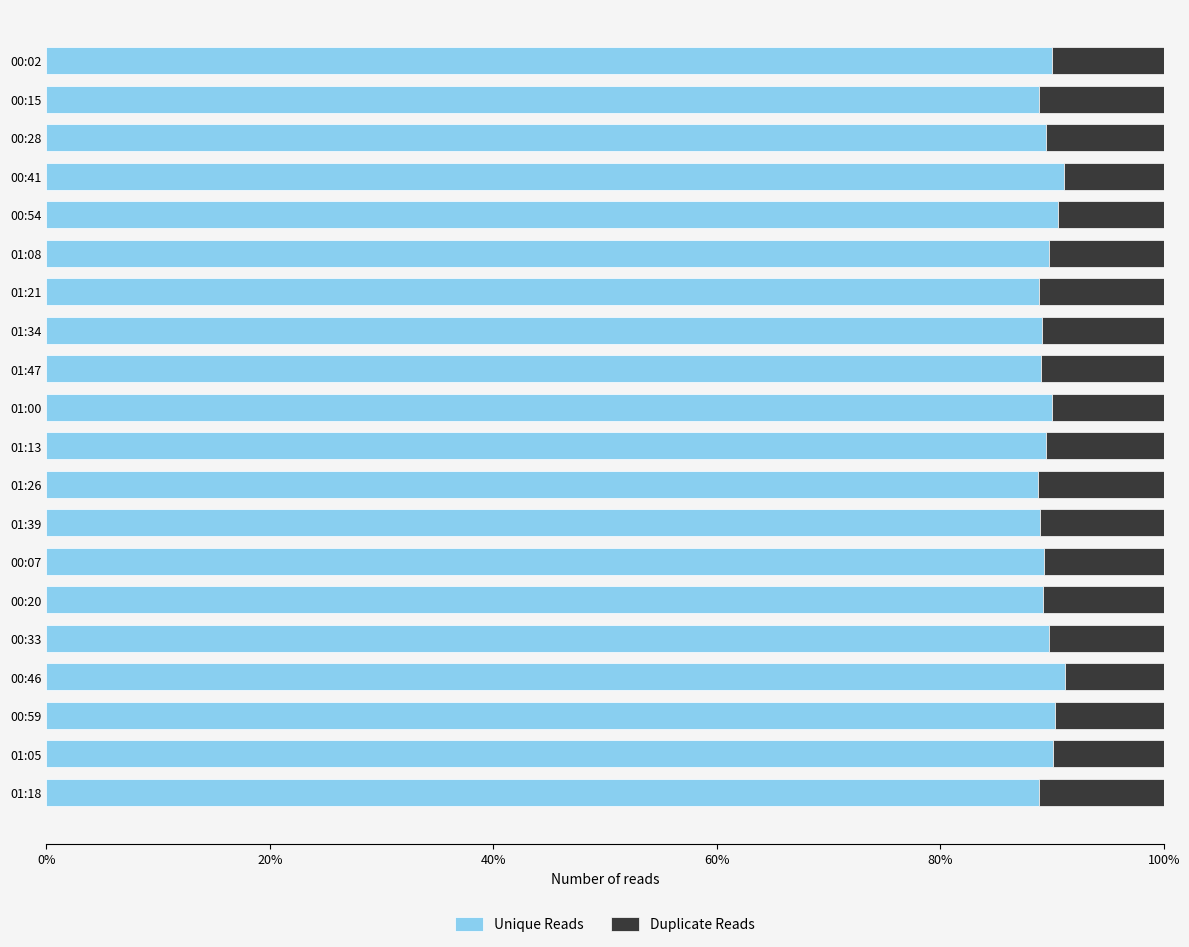

What is the sum of all Unique Reads values?

1792.3